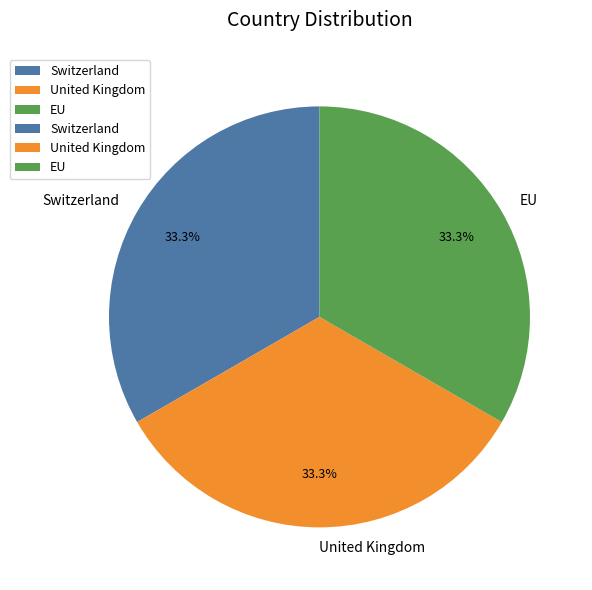

Is there a majority slice in this chart?

No